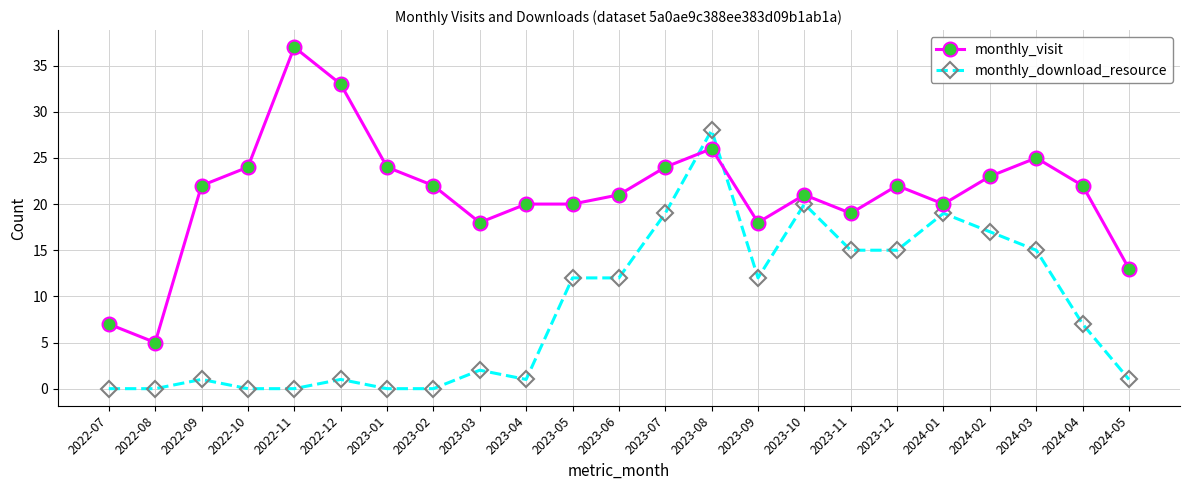

What is the difference between the second highest and minimum values in the monthly_download_resource series?

20